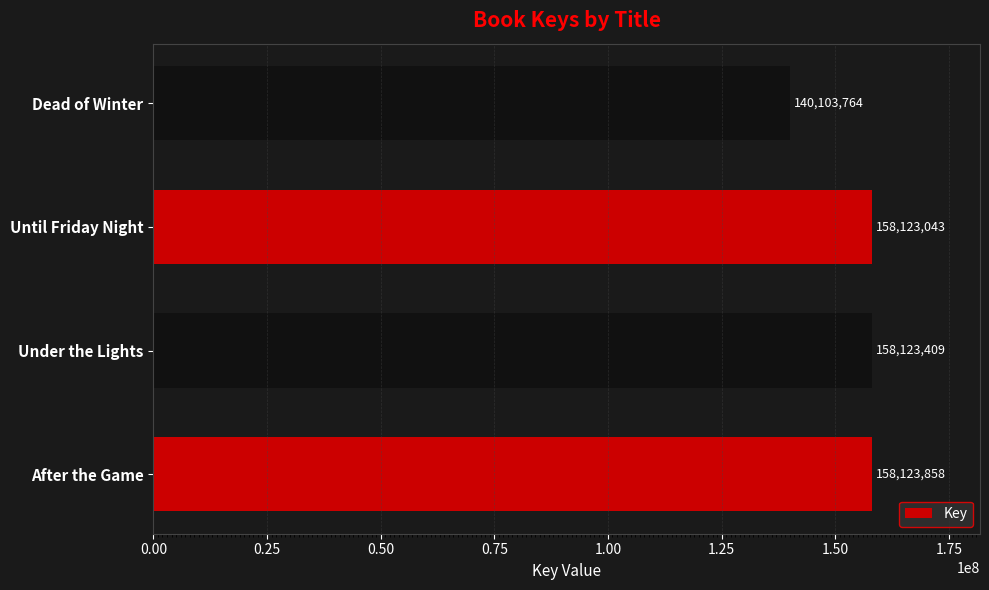

What is the change in value from After the Game to Under the Lights?

-449